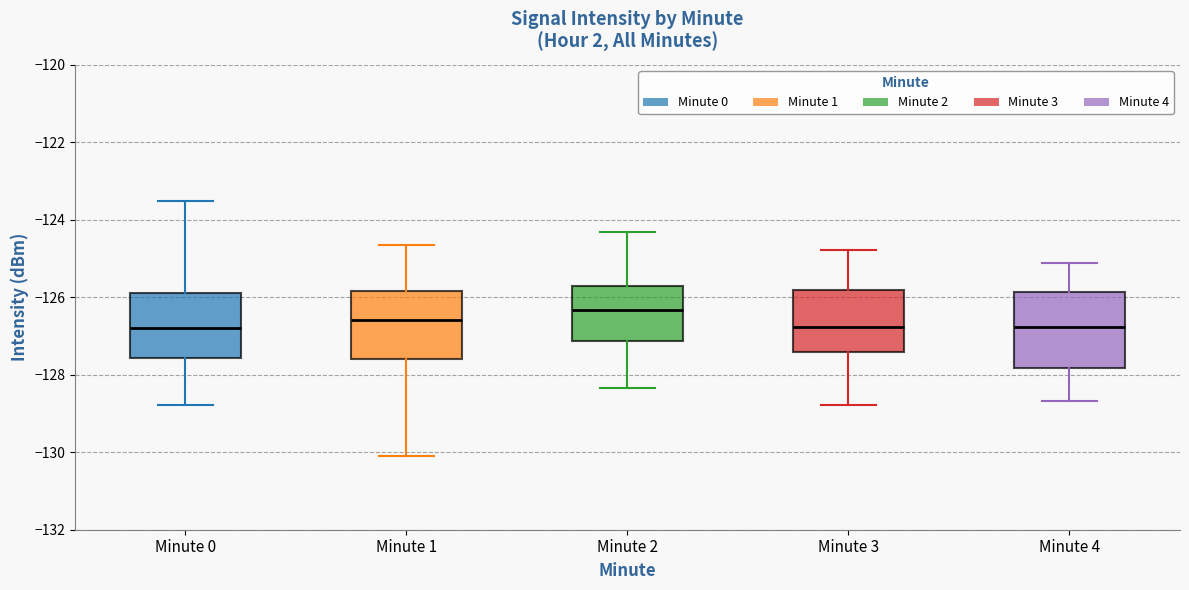

Reading left to right, read every box against the y-axis: the position of its median line, the range the box covers, and the ends of its whiskers. The values are not printed on the chart, so give them approximately, as read against the axis.

Minute 0: median -126.8, box -127.6 to -125.8, whiskers -128.8 to -123.6
Minute 1: median -126.6, box -127.6 to -125.8, whiskers -130.2 to -124.6
Minute 2: median -126.4, box -127.2 to -125.6, whiskers -128.4 to -124.4
Minute 3: median -126.8, box -127.4 to -125.8, whiskers -128.8 to -124.8
Minute 4: median -126.8, box -127.8 to -125.8, whiskers -128.6 to -125.2